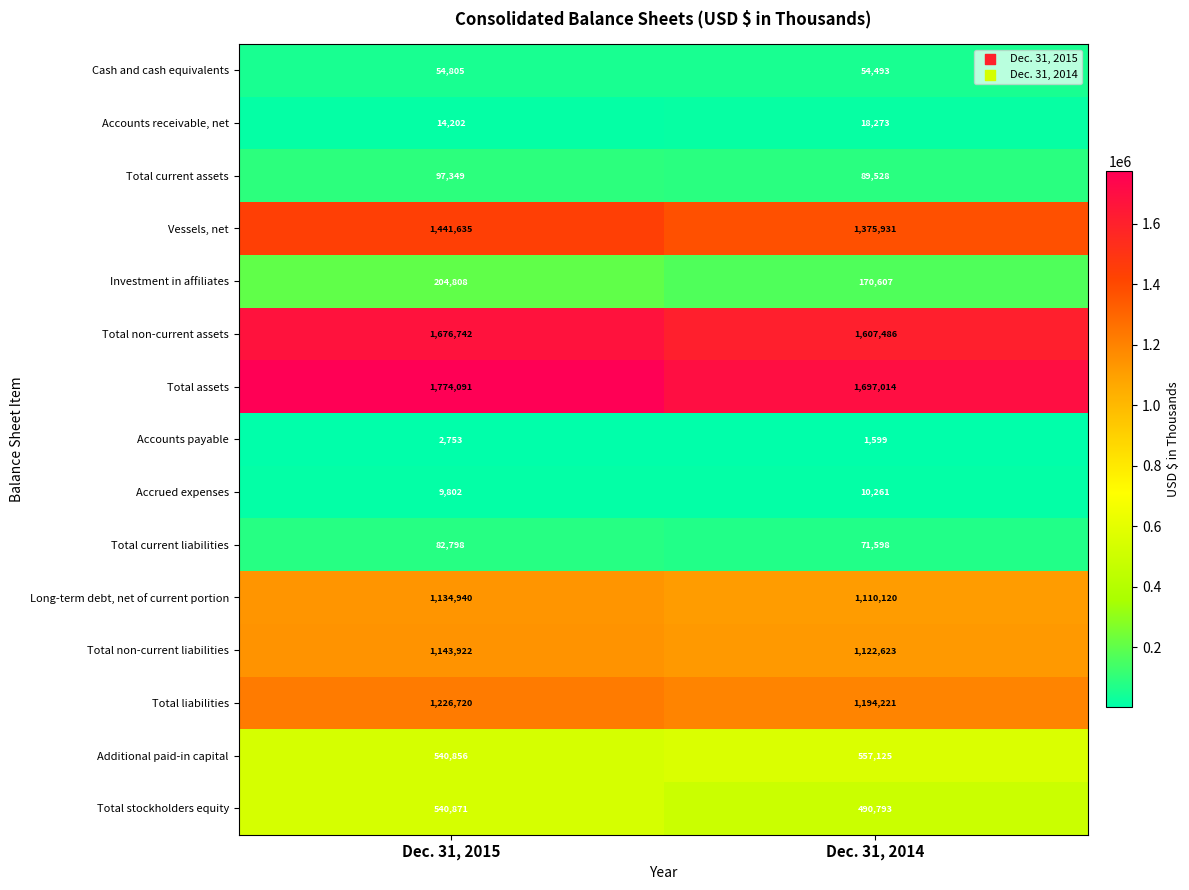

Reading left to right, list all the values displayed in this chart.

Cash and cash equivalents: 54805	54493
Accounts receivable, net: 14202	18273
Total current assets: 97349	89528
Vessels, net: 1441635	1375931
Investment in affiliates: 204808	170607
Total non-current assets: 1676742	1607486
Total assets: 1774091	1697014
Accounts payable: 2753	1599
Accrued expenses: 9802	10261
Total current liabilities: 82798	71598
Long-term debt, net of current portion: 1134940	1110120
Total non-current liabilities: 1143922	1122623
Total liabilities: 1226720	1194221
Additional paid-in capital: 540856	557125
Total stockholders equity: 540871	490793